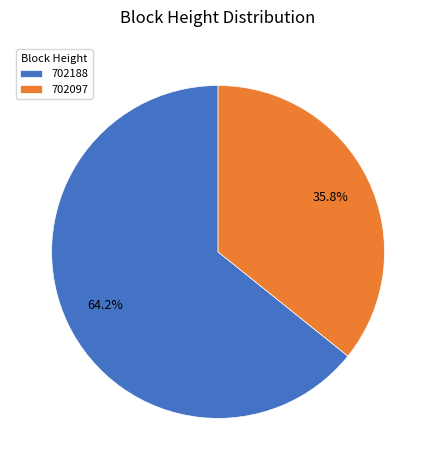

Which category has the biggest portion of the pie?

702188